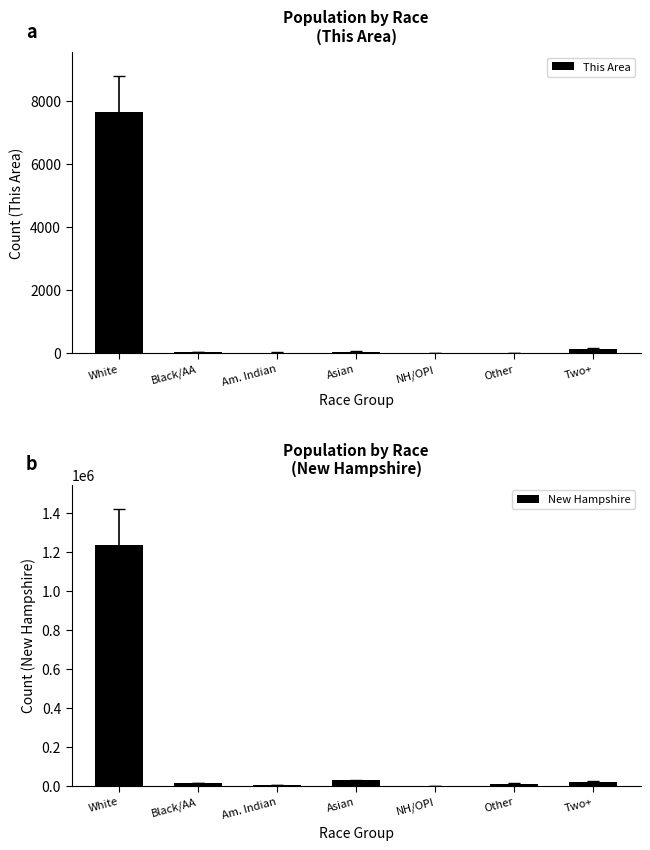

The value of This Area at Other is 8. True or false?

False